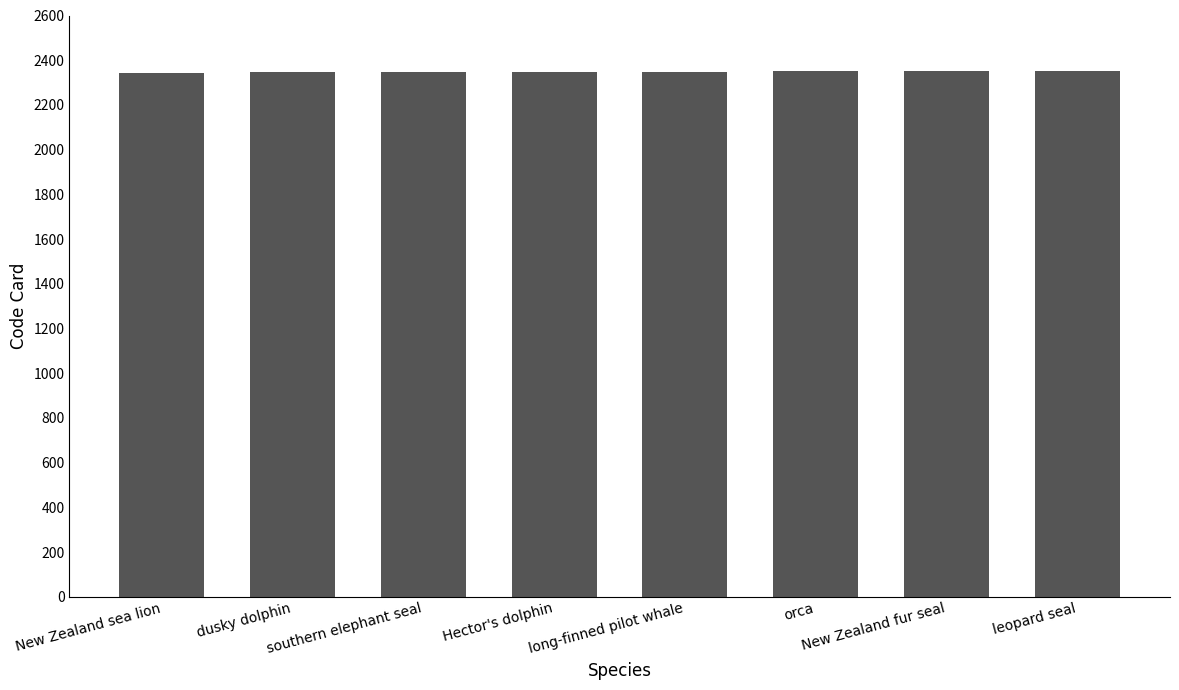

What is the ratio of the value at long-finned pilot whale to the value at New Zealand fur seal?

1.0